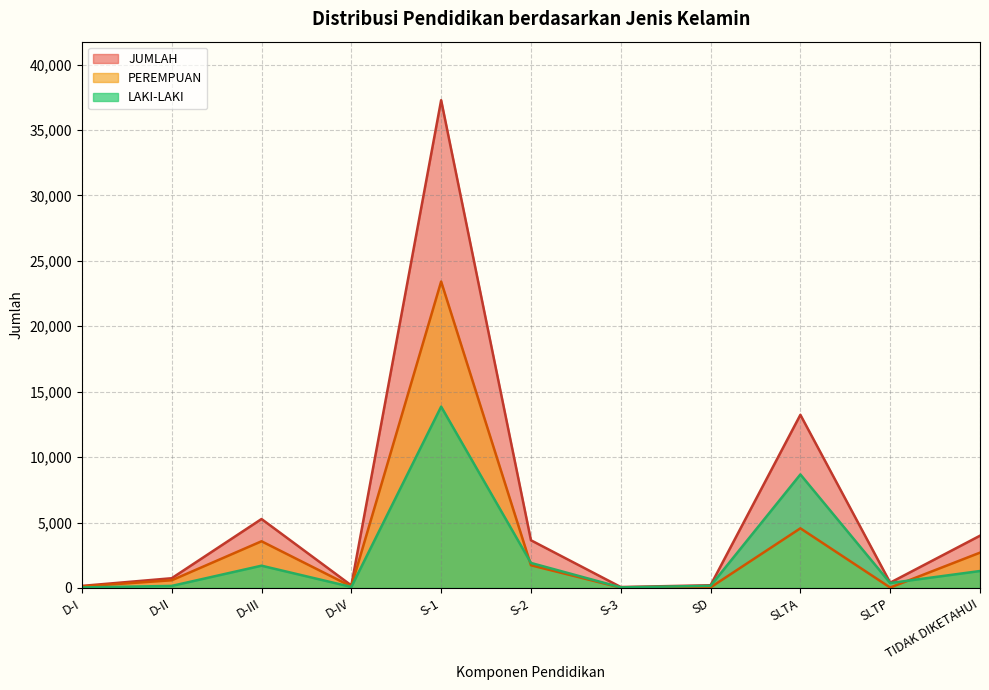

What is the smallest value displayed?

26